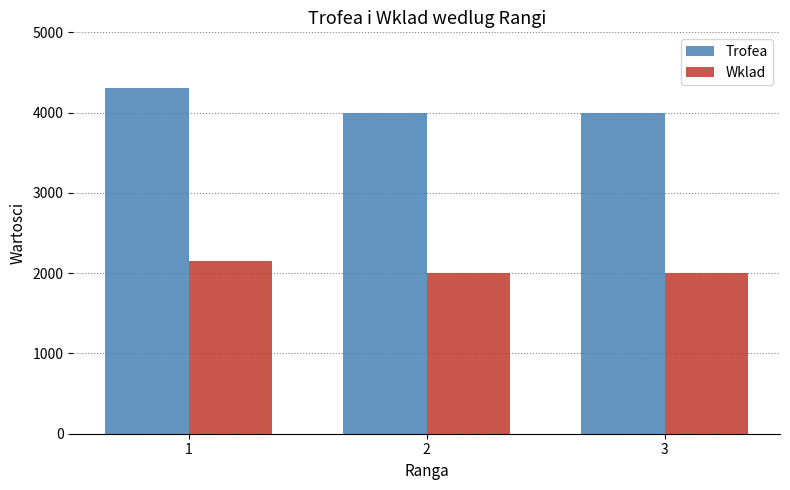

Reading left to right, extract all data points from this chart.

Trofea: 4311	4001	4001
Wklad: 2155	2000	2000